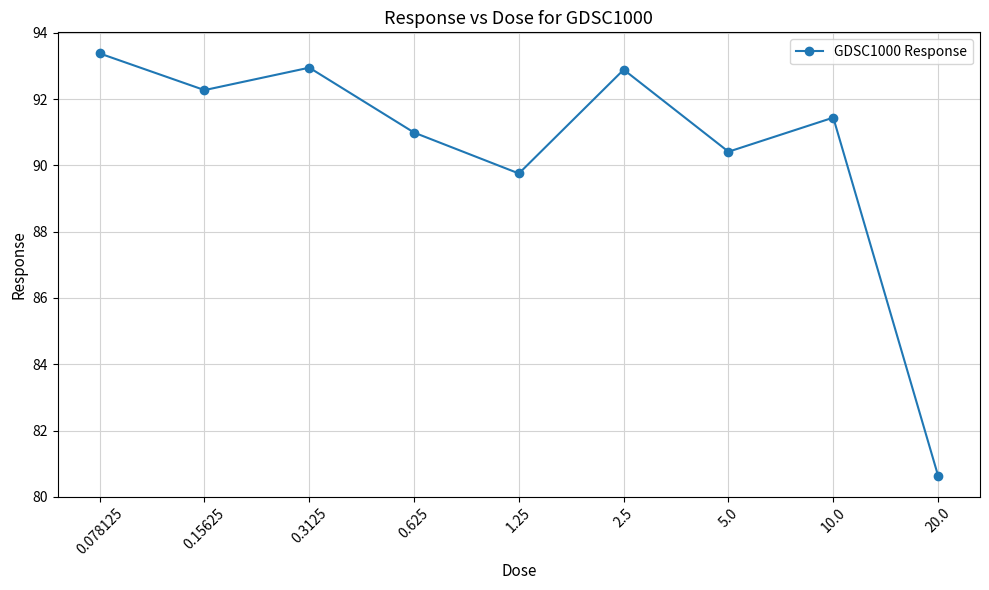

Is it true that the value at 0.3125 is 18.9?

False